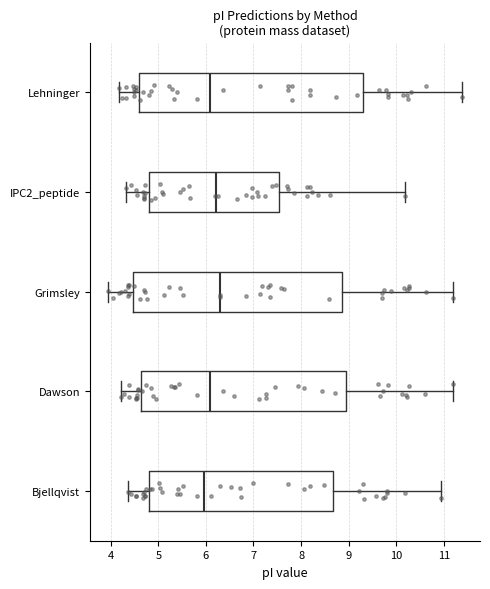

Where does the median line of the box for Lehninger sit on the x-axis? The values are not printed on the chart, so give them approximately, as read against the axis.

6.1